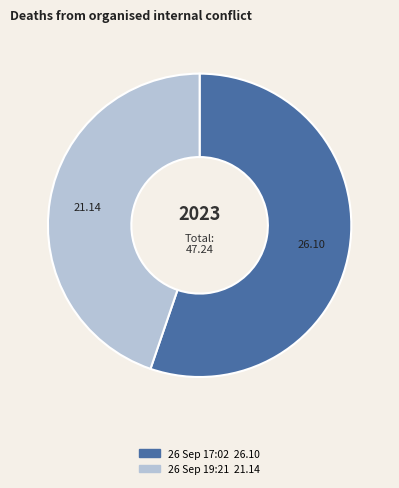

Is there any slice that represents more than half of the pie?

Yes